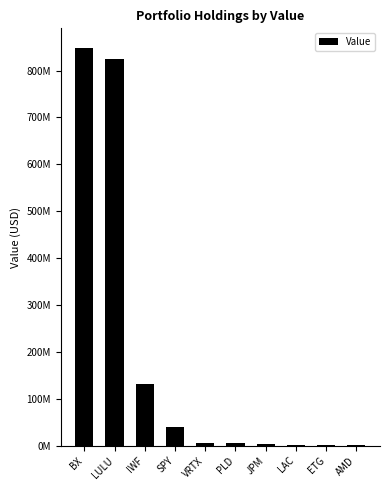

Reading left to right, what are all the values shown in this chart?

BX=847610141	LULU=824128211	IWF=131501797	SPY=39960493	VRTX=5905551	PLD=5216581	JPM=2878322	LAC=852750	ETG=634200	AMD=647700